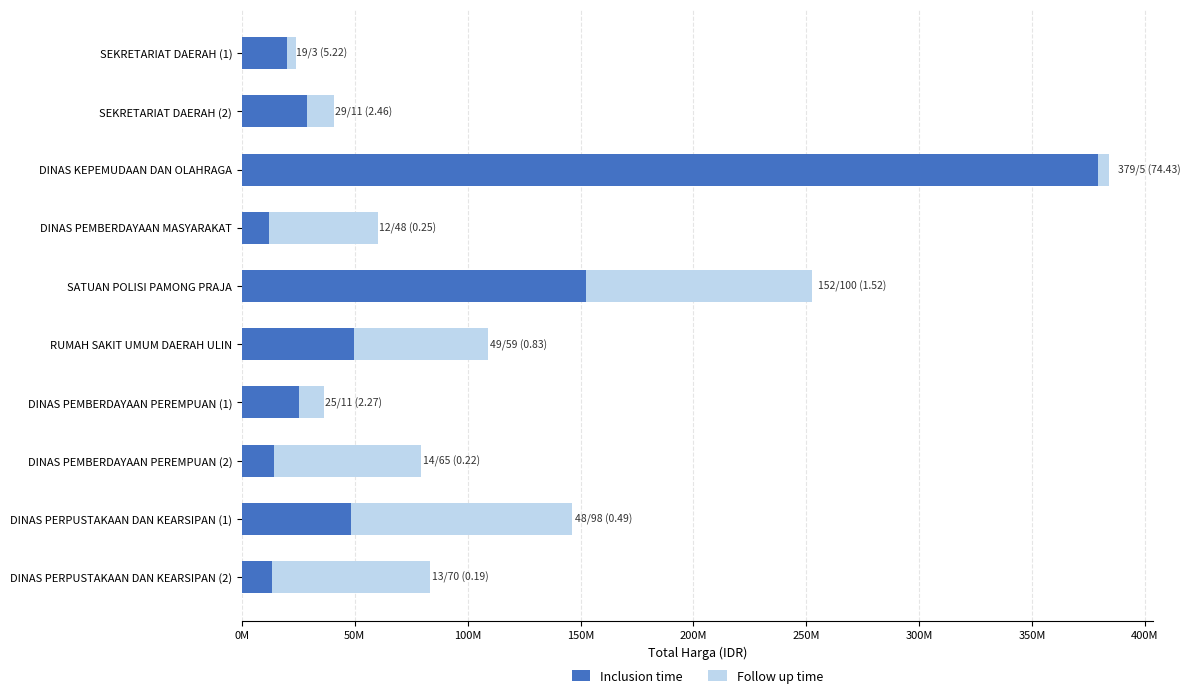

What is the sum of all Follow up time values?

472333000